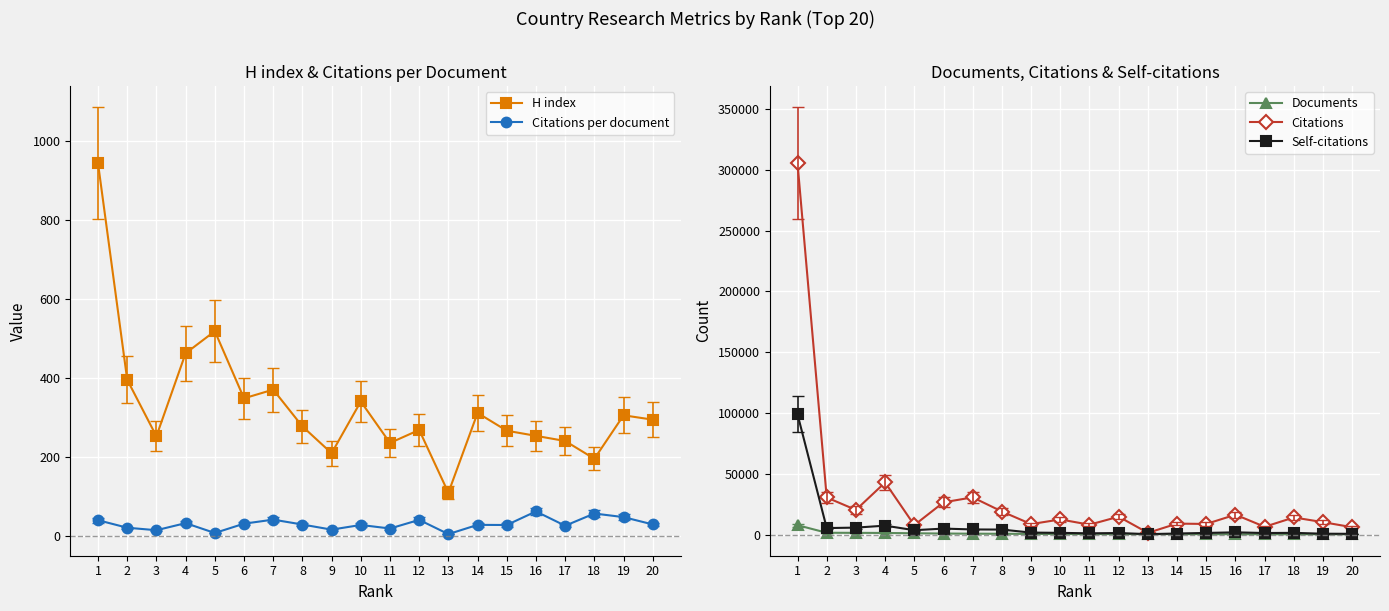

What is the difference between the Citations values at 10 and 14?

3436